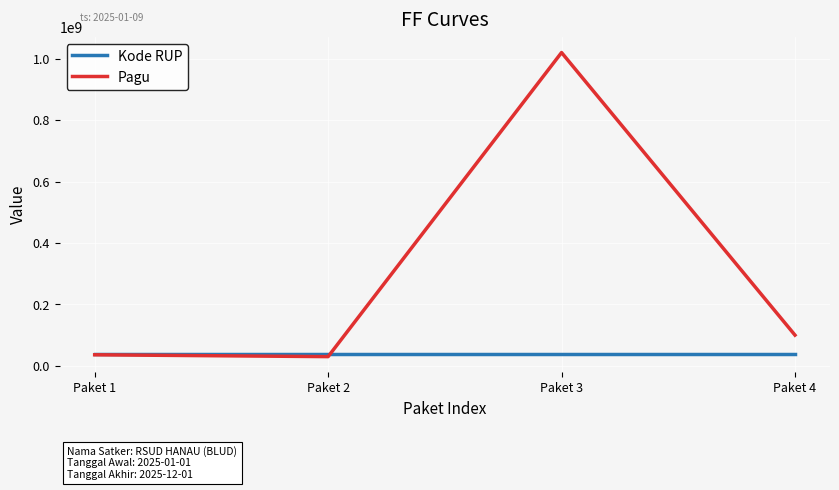

How many interior local valleys does the Pagu series have?

1